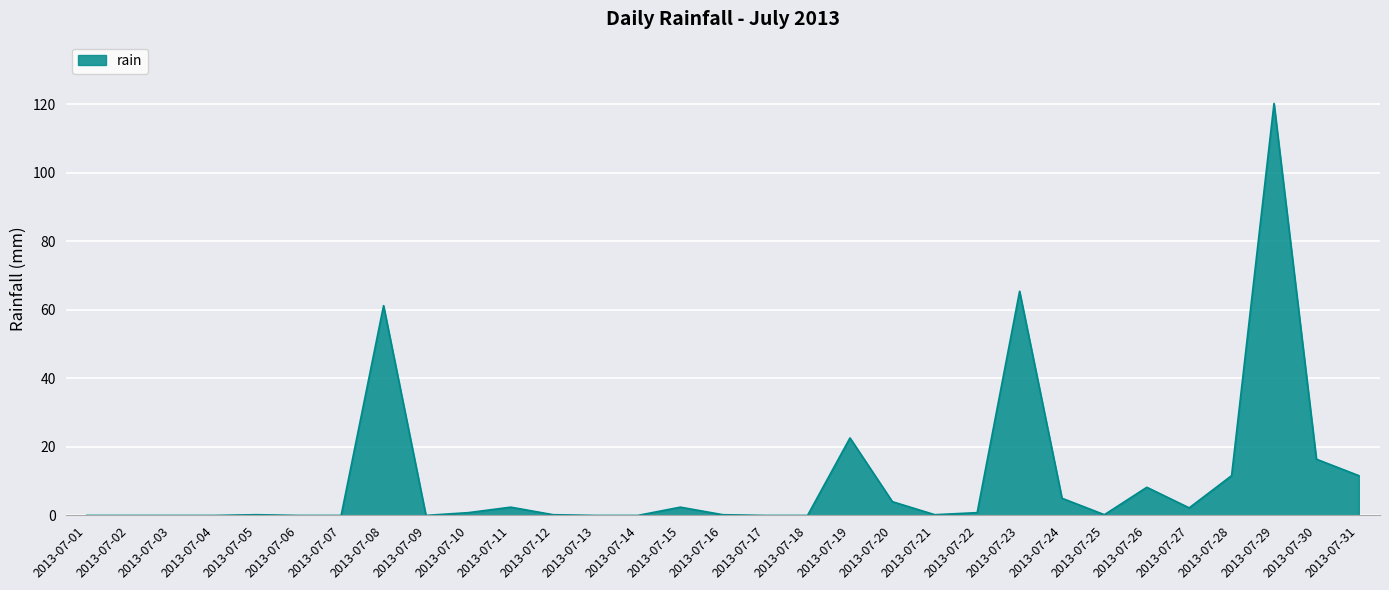

The value at 2013-07-26 is 8.2. True or false?

True